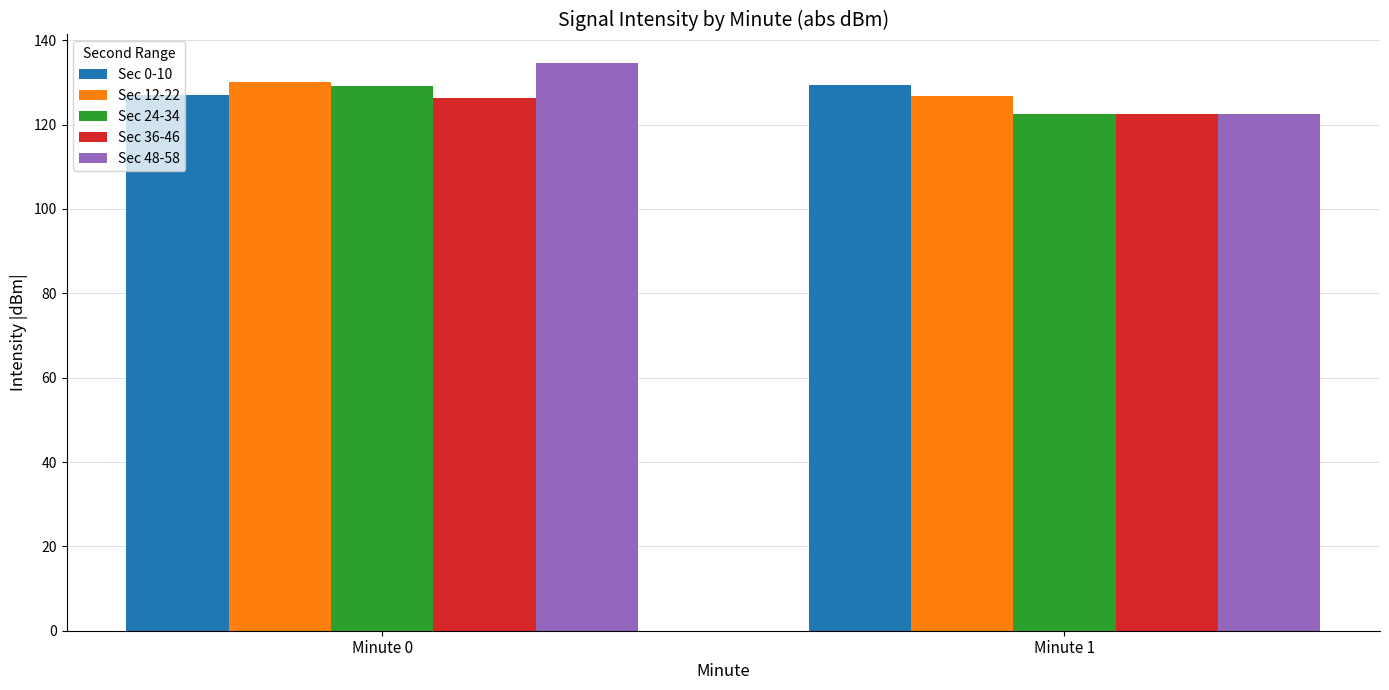

What is the value of the Sec 24-34 bar at the 2nd from the left?

122.5